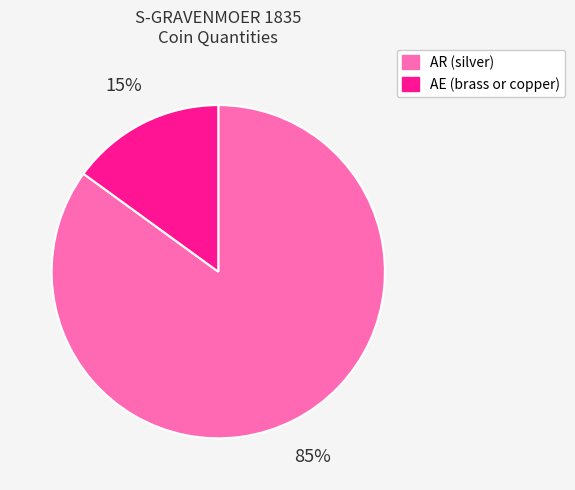

The AE (brass or copper) slice represents 26% of the pie. True or false?

False